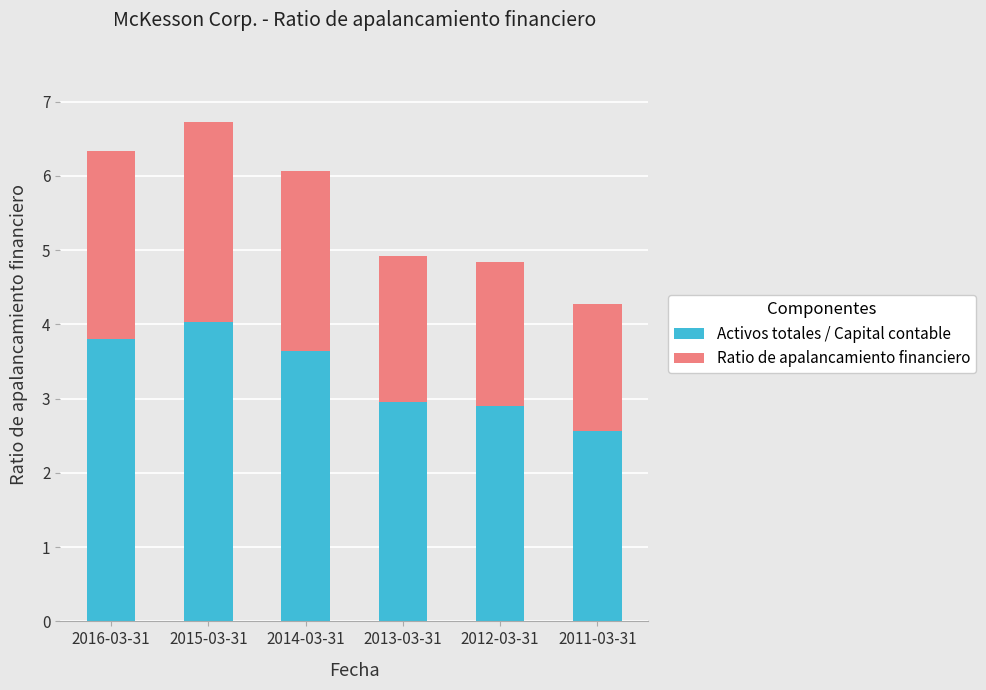

Read the Activos totales / Capital contable value at 2013-03-31.

3.0